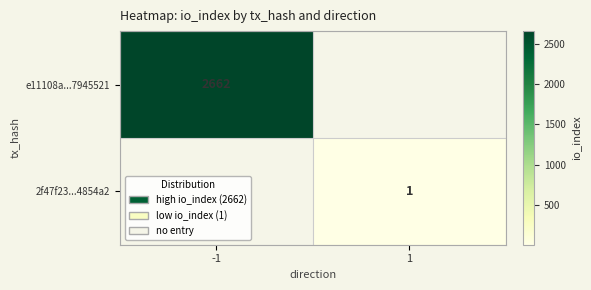

The value of 2f47f23...4854a2 at 1 is 1. True or false?

True